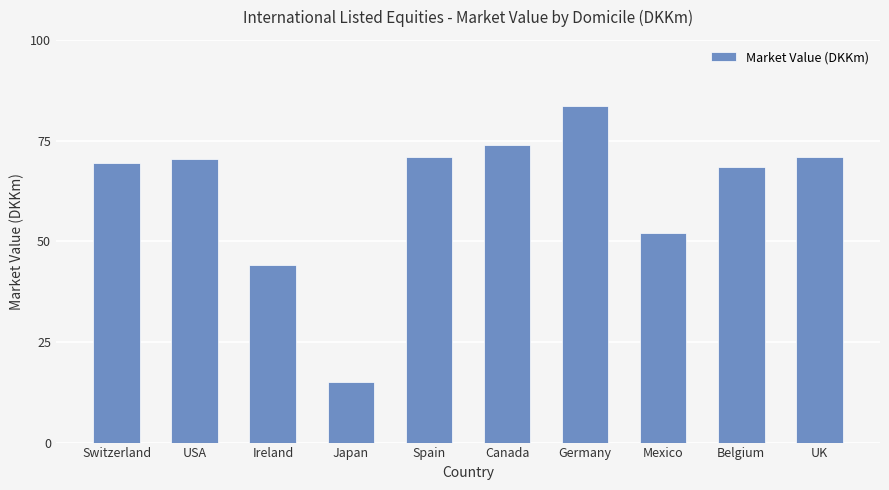

At which category does the chart reach its peak across all series?

Germany